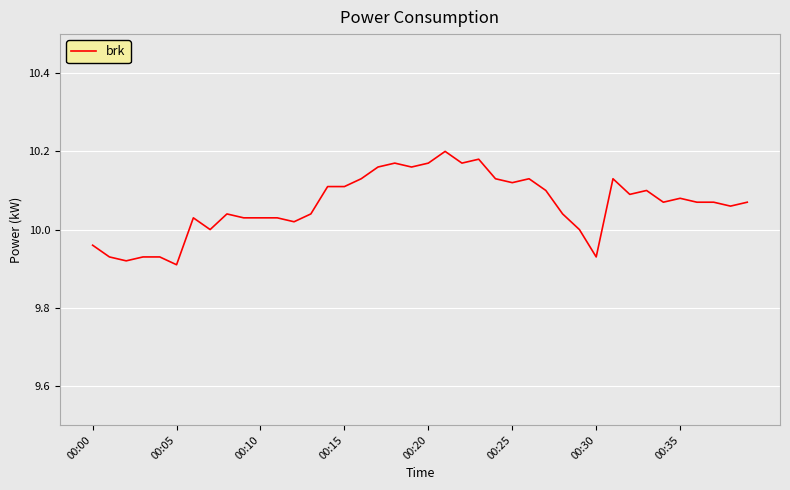

What is the difference between the maximum and minimum values?

0.3